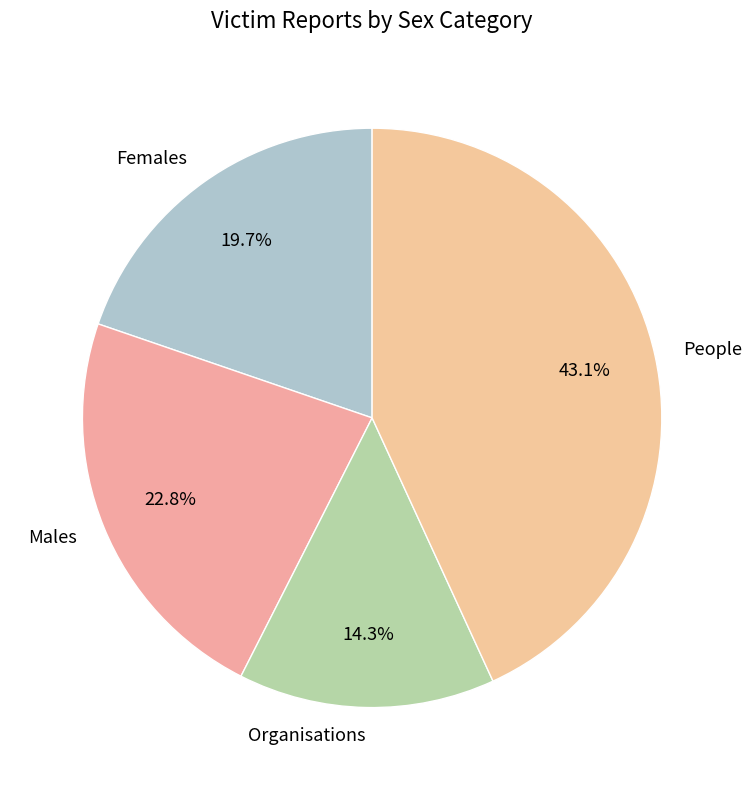

Which category has the biggest portion of the pie?

People